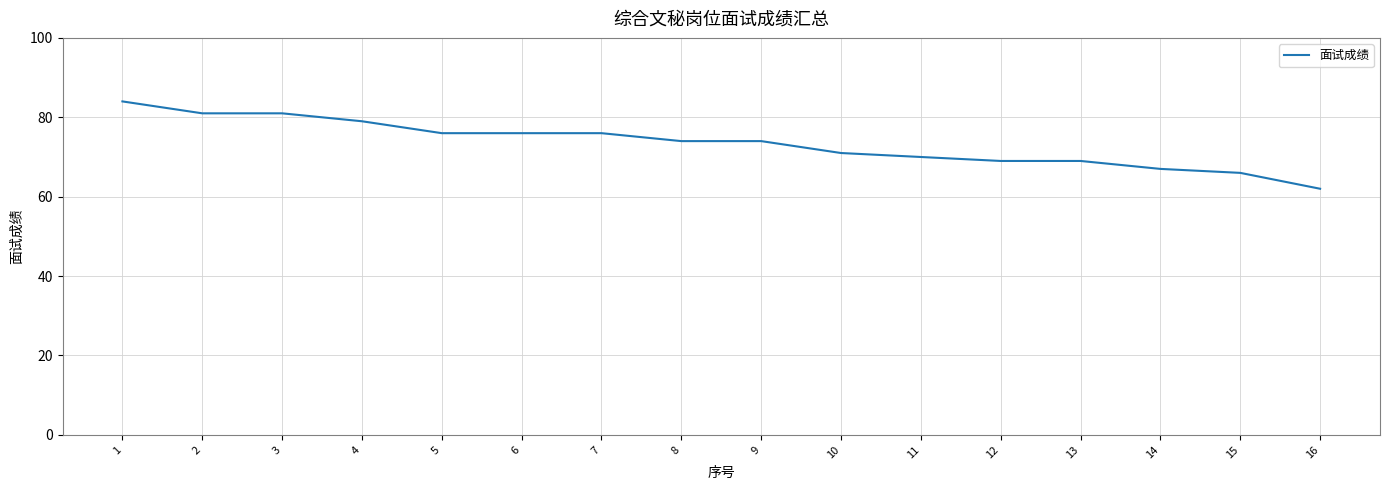

What is the difference between the maximum and minimum values?

22